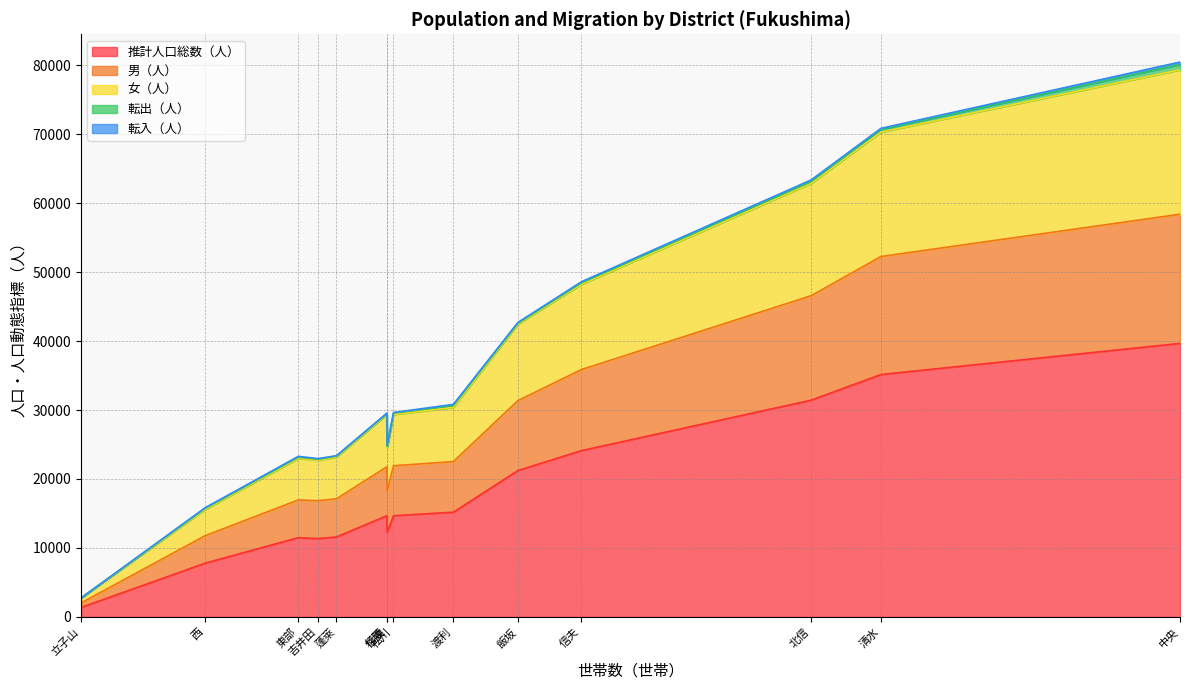

The 転出（人） series shows 50 at 蓬萊. True or false?

False